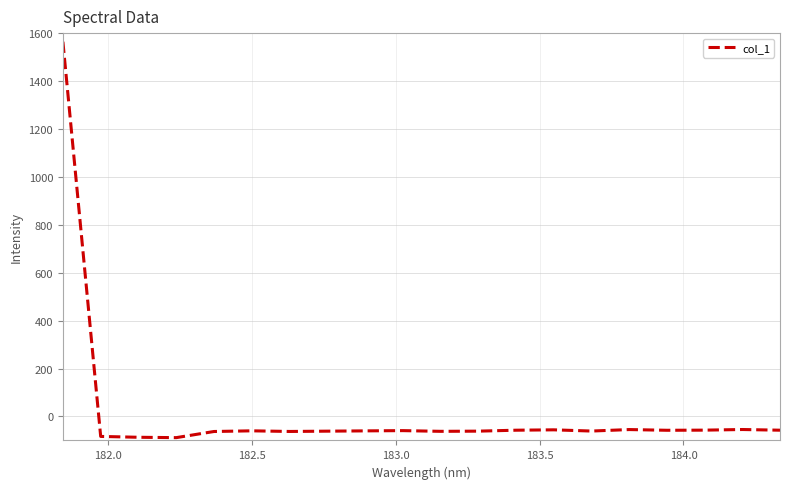

What is the difference between the maximum and minimum values?

1652.3